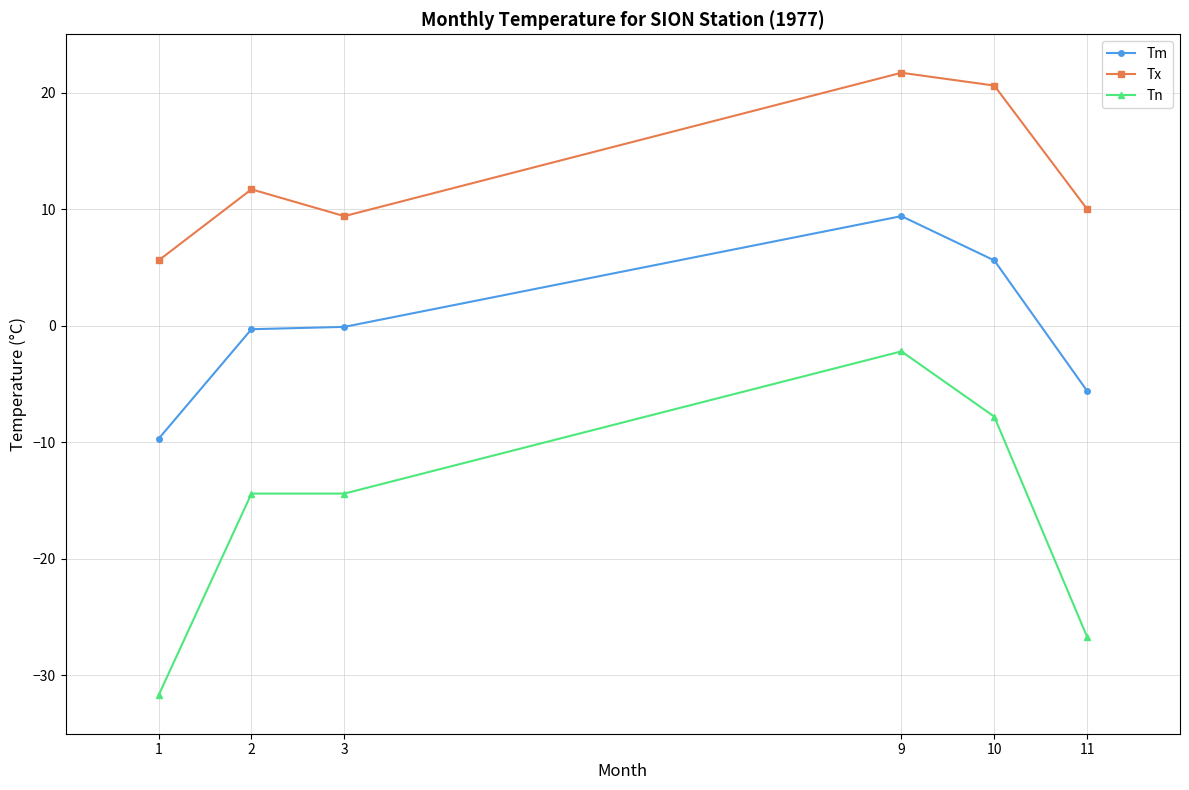

What is the maximum value for Tx?

21.7